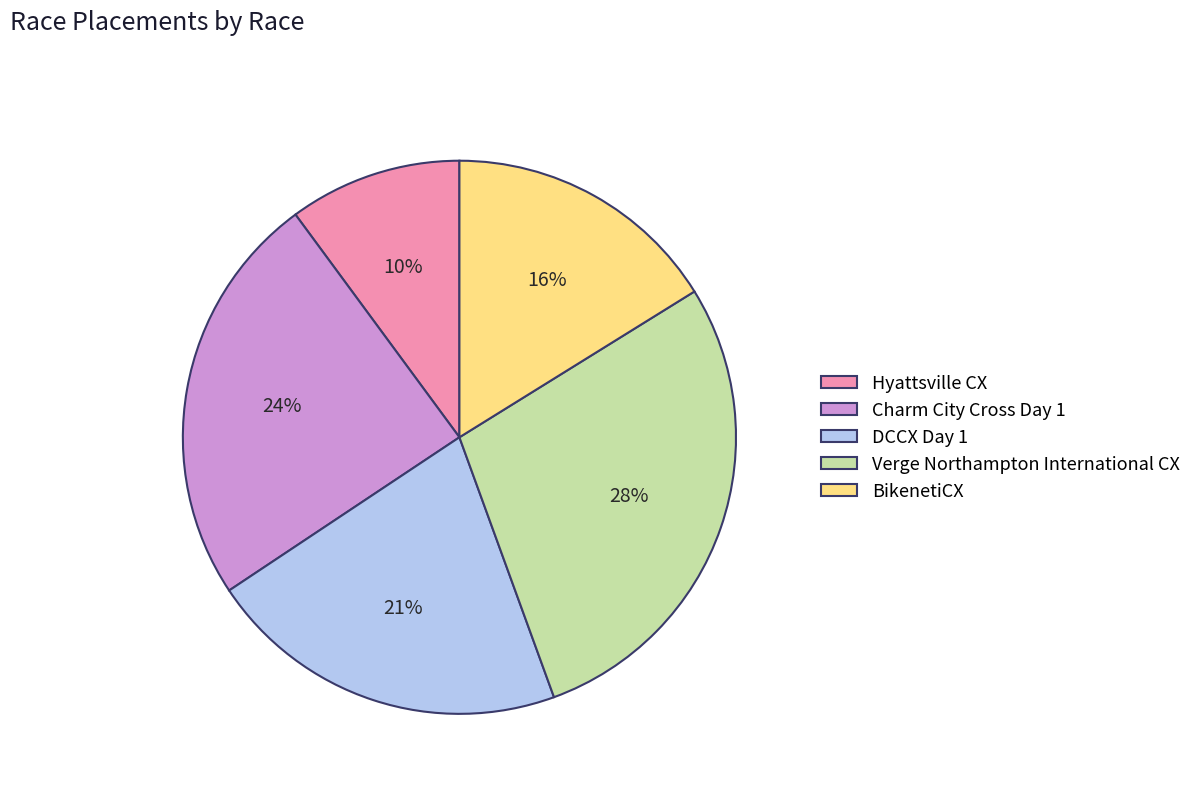

The Verge Northampton International CX slice represents 28% of the pie. True or false?

True